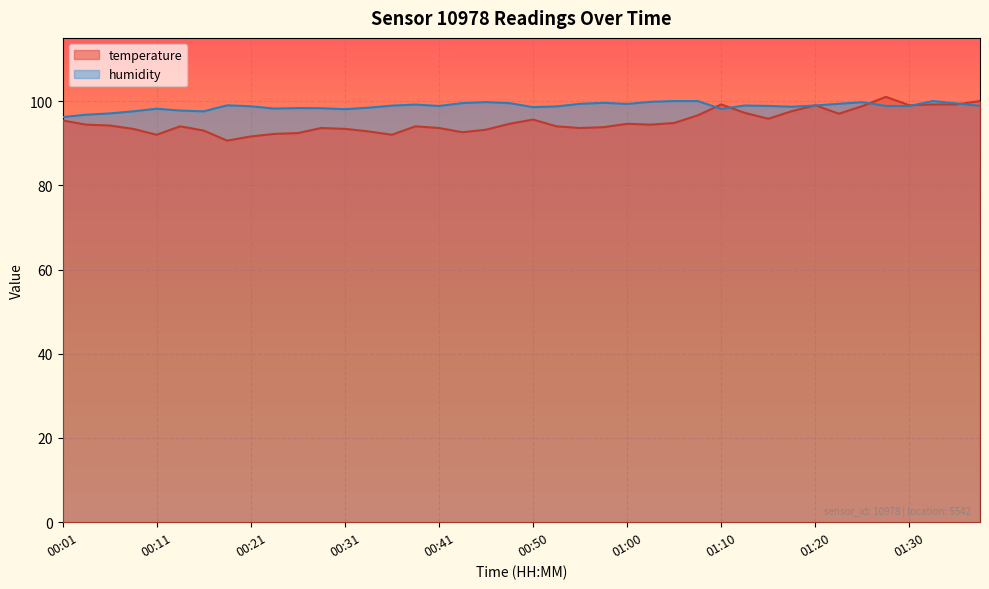

True or false: humidity has more than 1 interior local peaks.

True